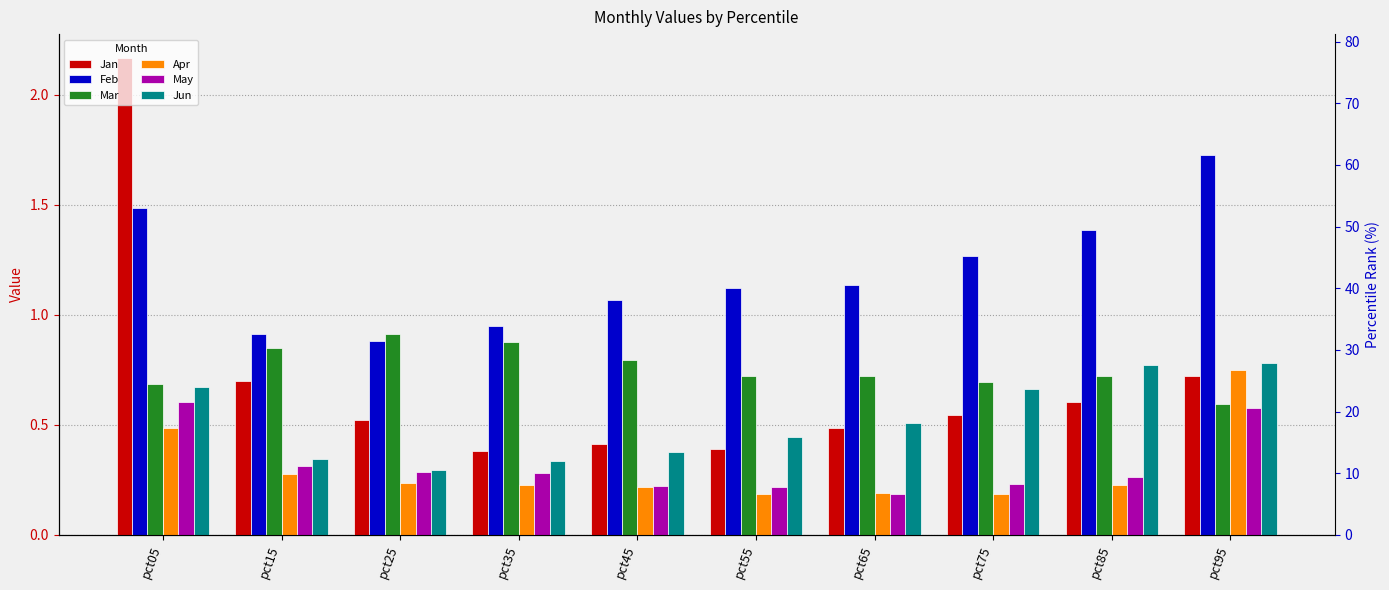

What is the difference between the maximum and second lowest values in the Feb series?

0.8